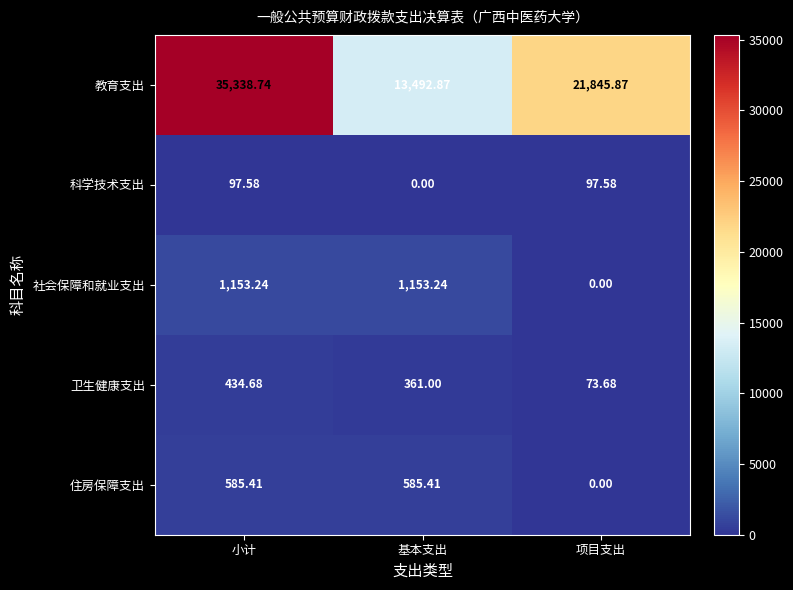

Between 小计 and 基本支出, which series saw the biggest shift?

教育支出